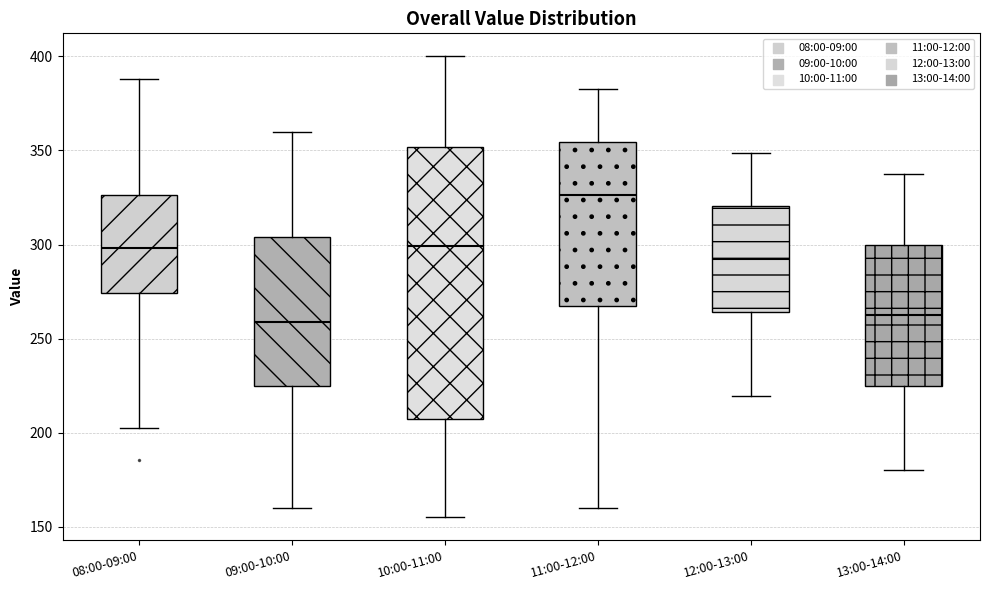

Comparing the boxes themselves (not the whiskers), which one is the tallest?

10:00-11:00